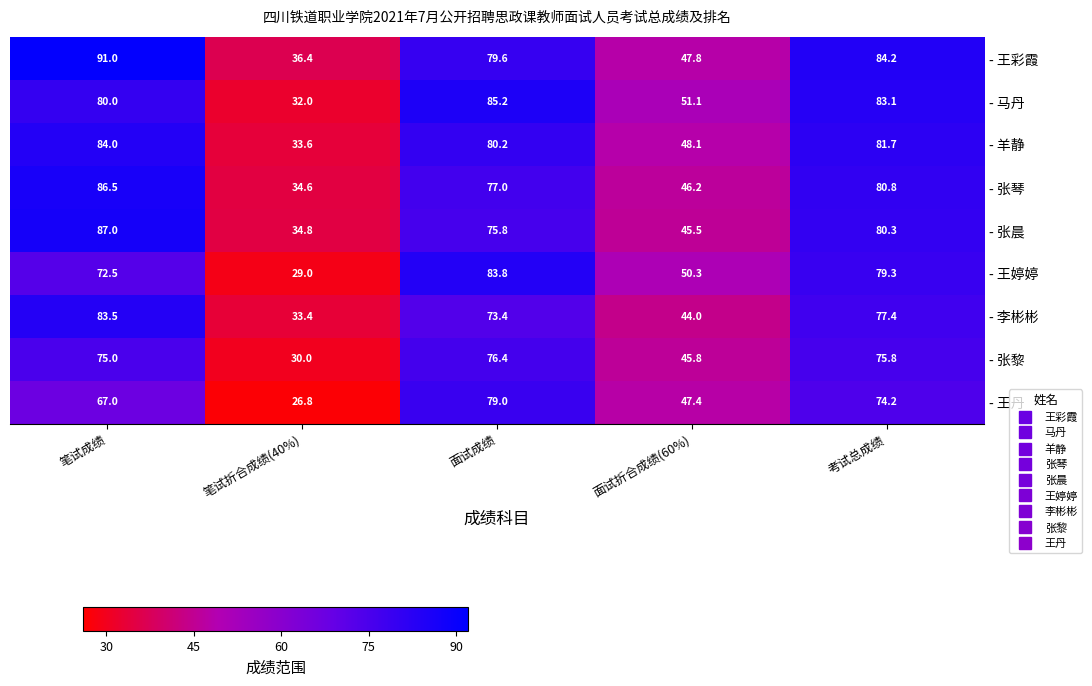

Which category has the lowest value in the - 张黎 series?

笔试折合成绩(40%)